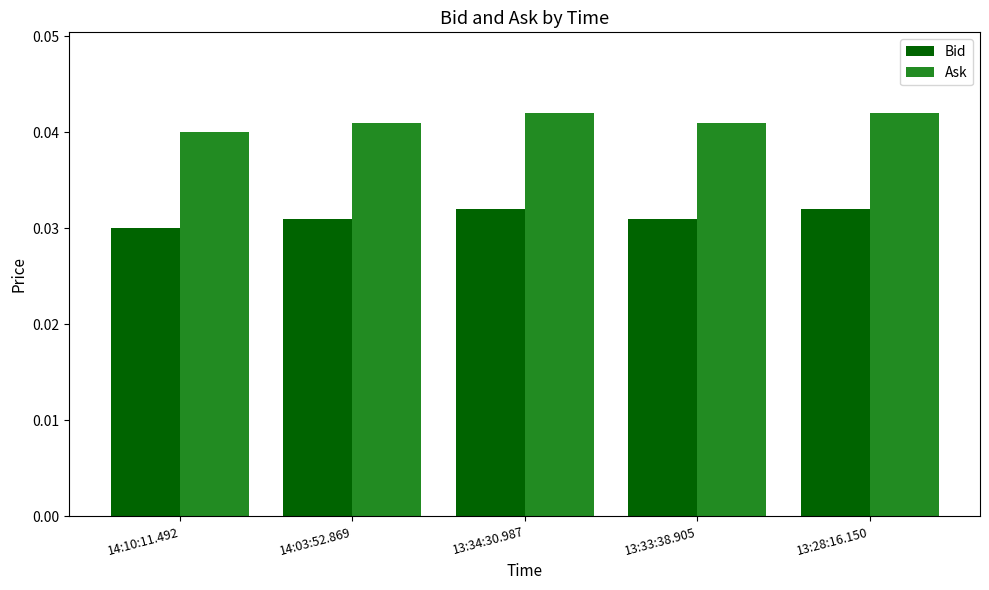

Rank the series by their maximum value, from highest to lowest.

Ask, Bid